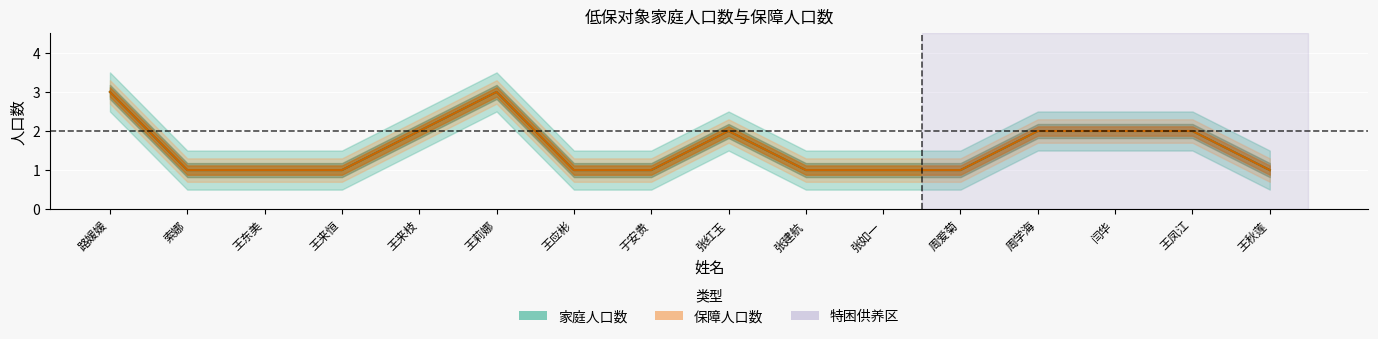

List the labels in order of 保障人口数 value, smallest first.

索娜, 王东美, 王来恒, 王应彬, 于安贵, 张建航, 张如一, 周爱菊, 王秋莲, 王来枝, 张红玉, 周学海, 闫华, 王凤江, 路媛媛, 王莉娜